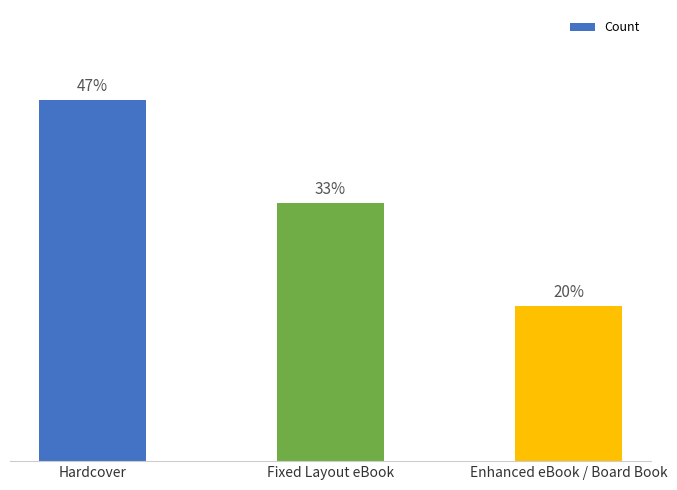

List the labels in order of value, largest first.

Hardcover, Fixed Layout eBook, Enhanced eBook / Board Book